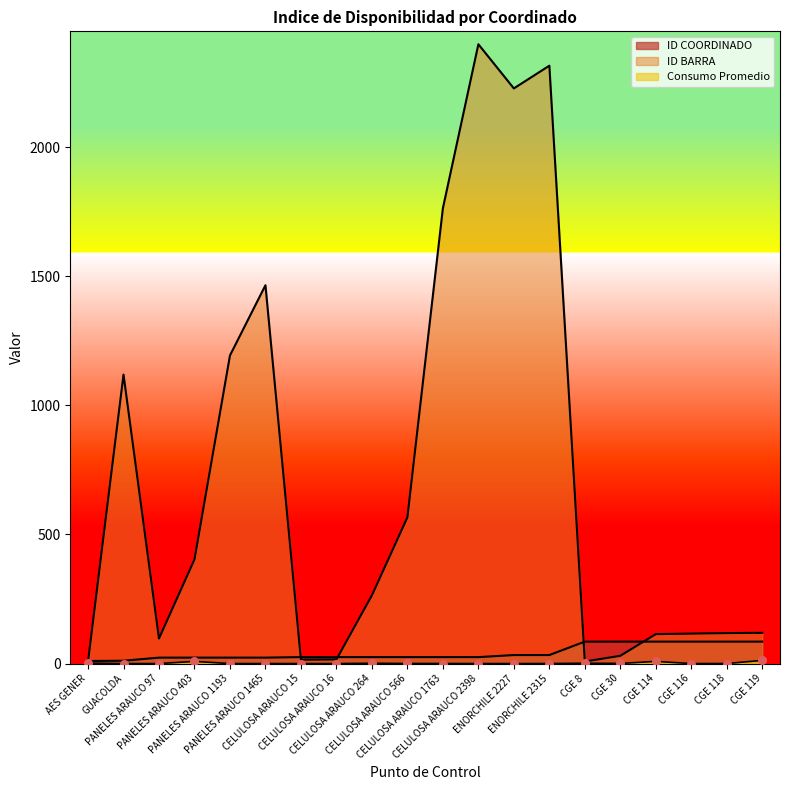

What is the total value across all series at AES GENER?

18.9